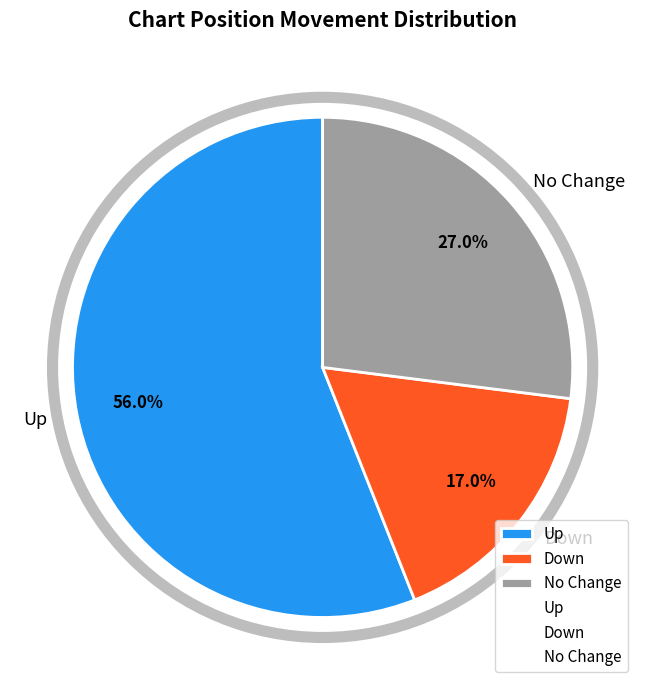

Is the sum of Up and Down greater than half?

Yes